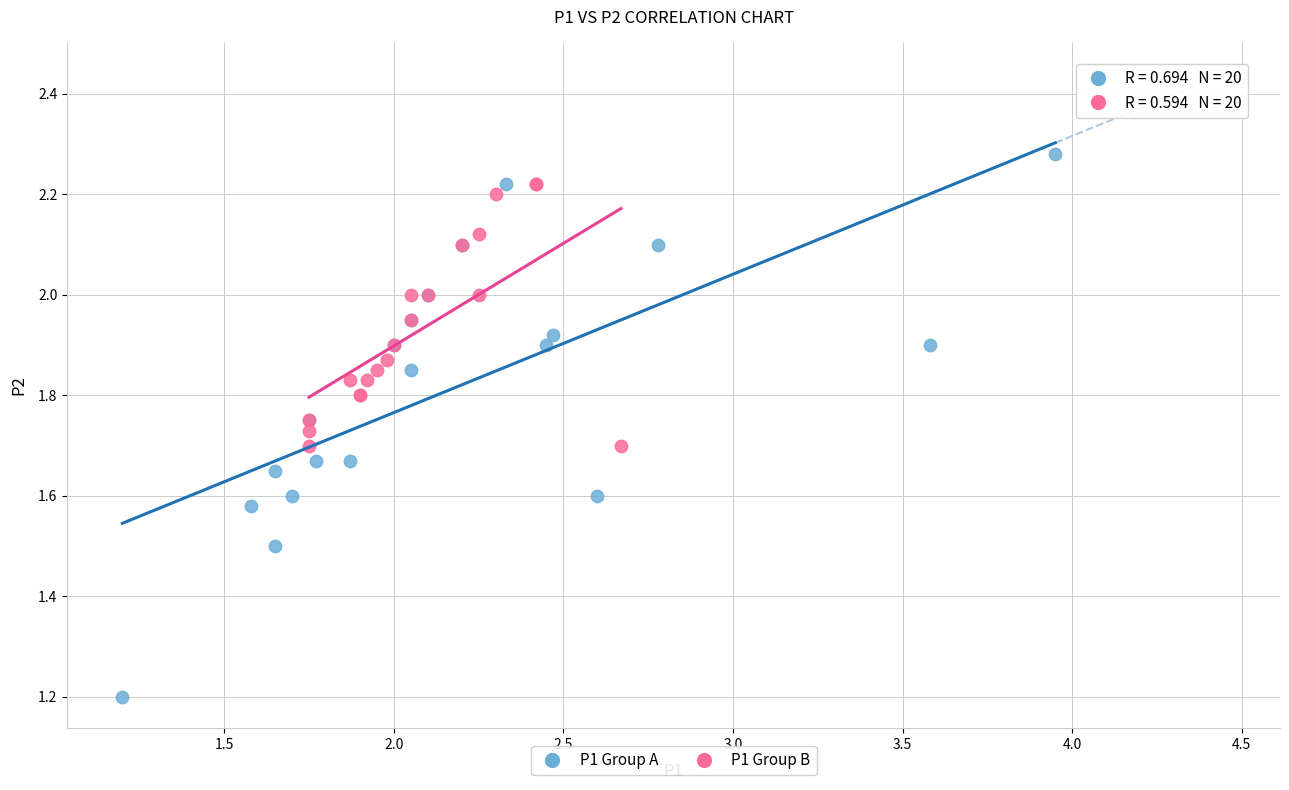

Which series reaches the maximum Y coordinate?

P1 Group A